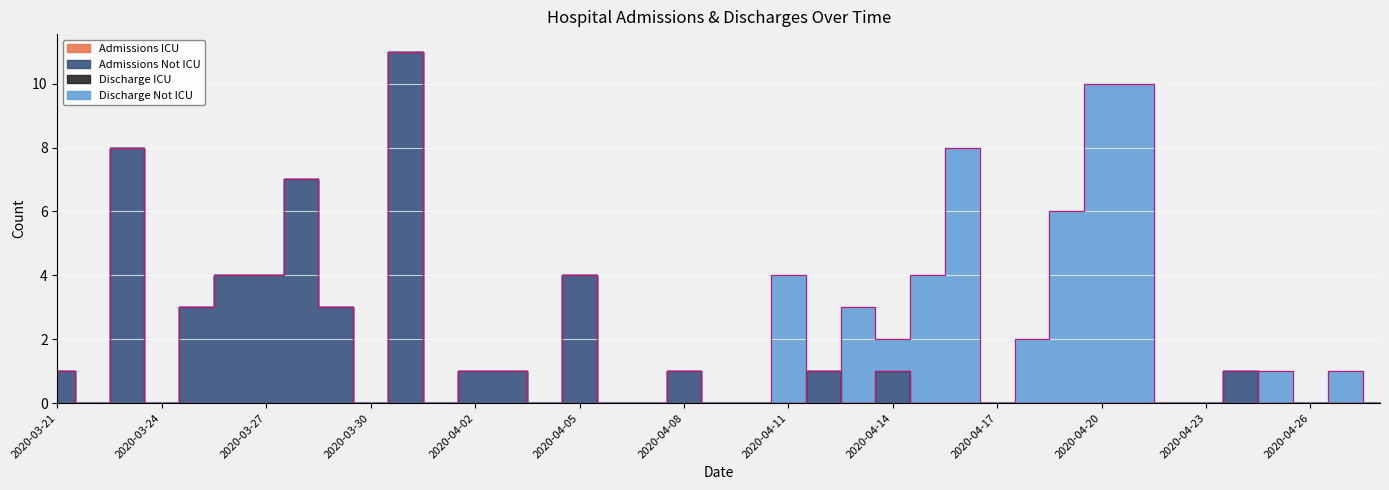

What is the approximate value of Admissions Not ICU at 2020-04-02?

1